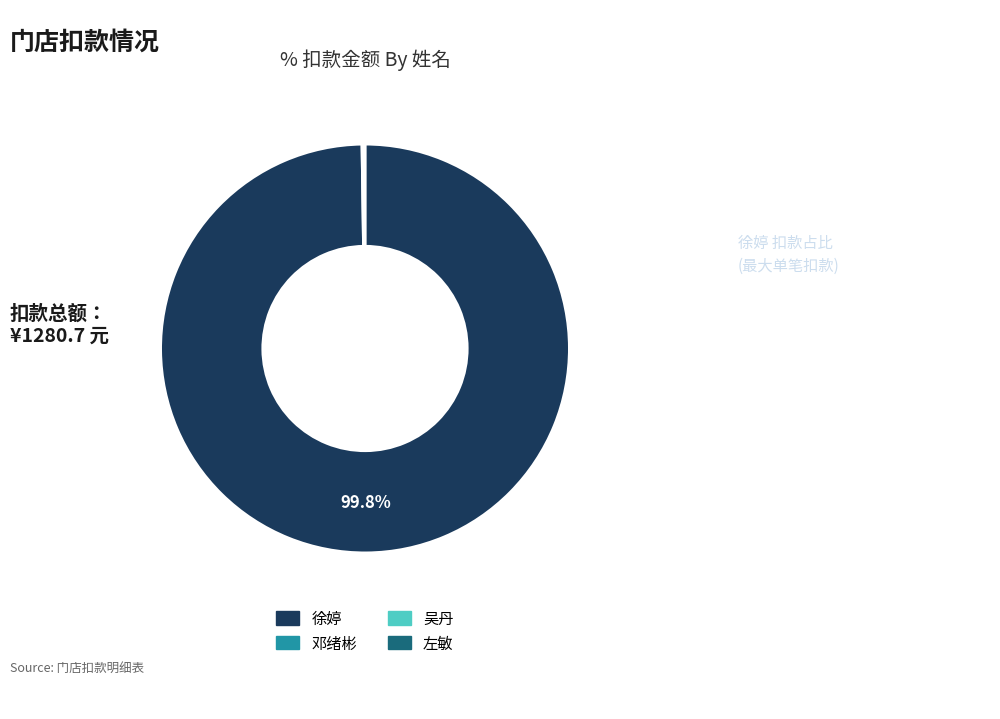

What is the largest slice in the pie chart?

徐婷